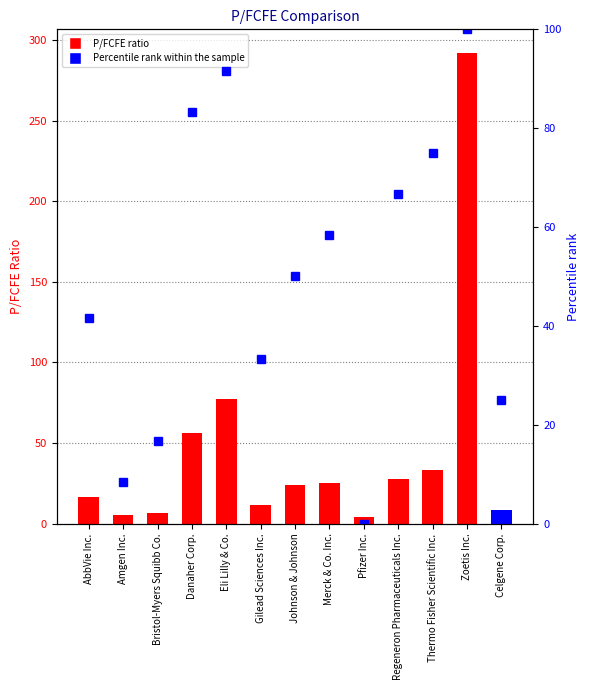

At Pfizer Inc., list the series in order from largest to smallest.

P/FCFE, Percentile rank within the sample